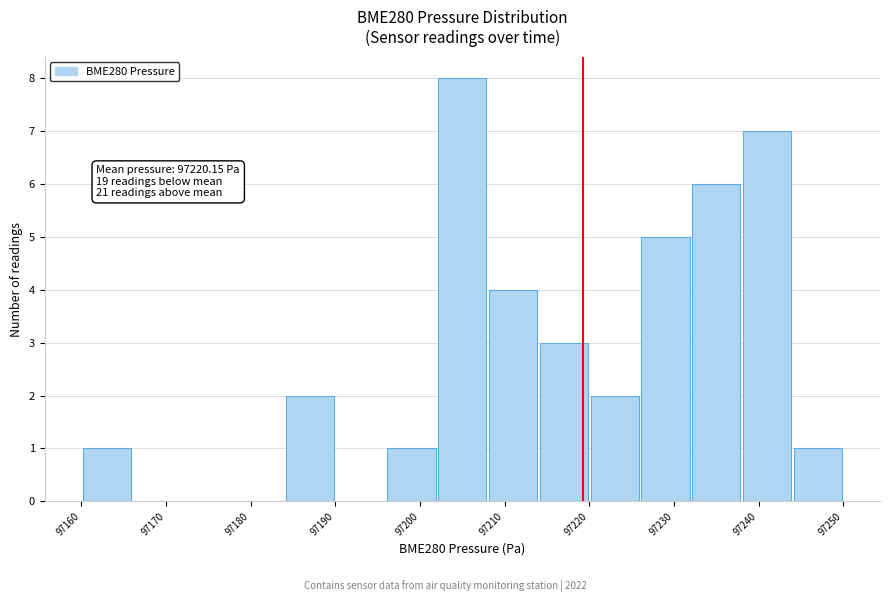

Read against the x-axis, roughly where is the centre of the tallest bar?

97206